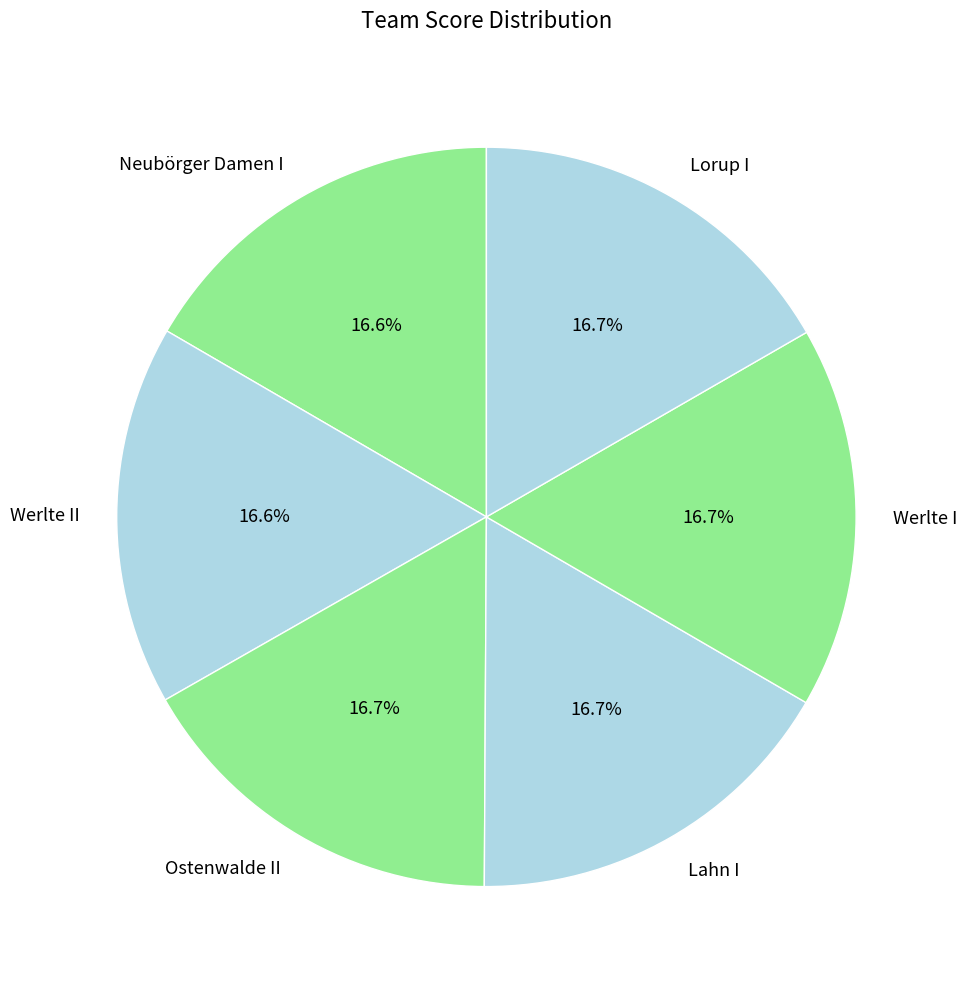

Does Lahn I account for over 50% of the chart?

No